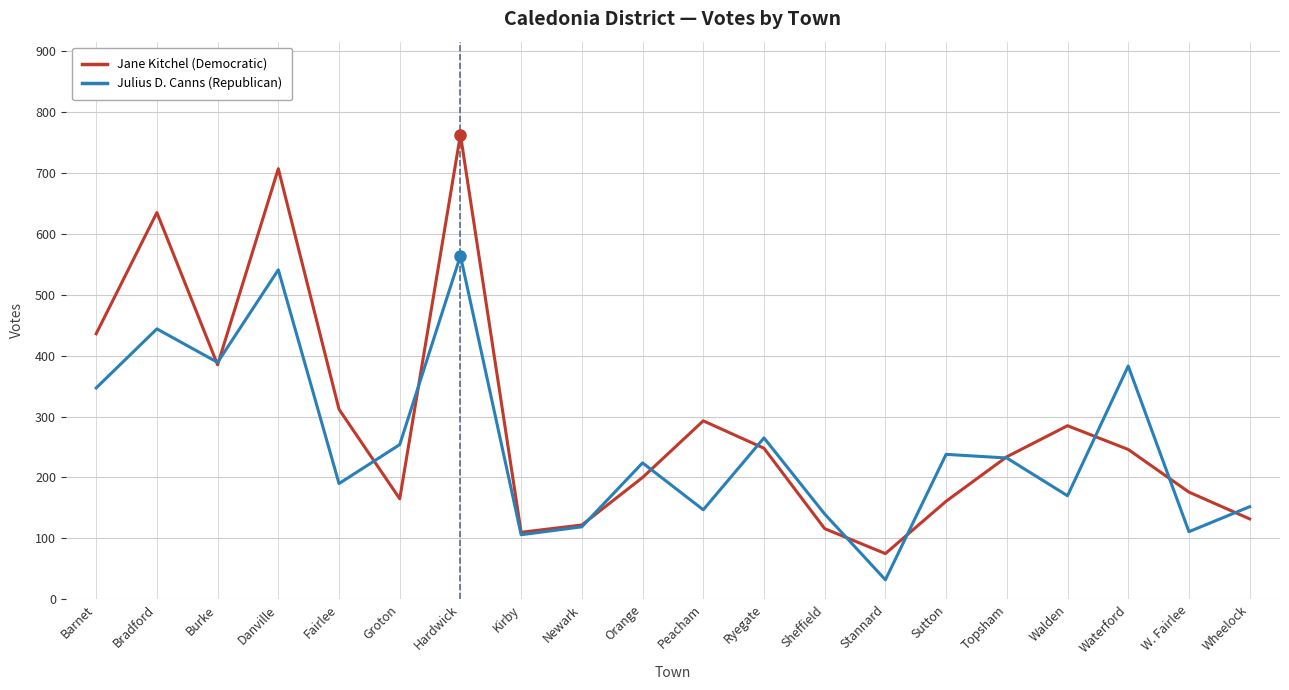

How many lines are shown in the chart?

2